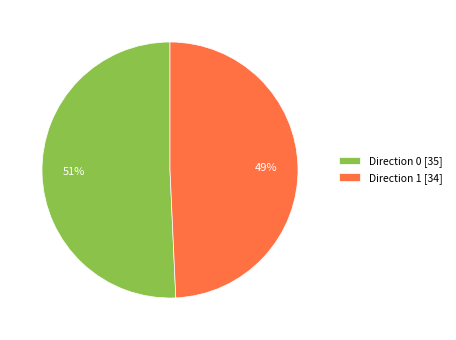

Which has a higher value, Direction 1 [34] or Direction 0 [35]?

Direction 0 [35]